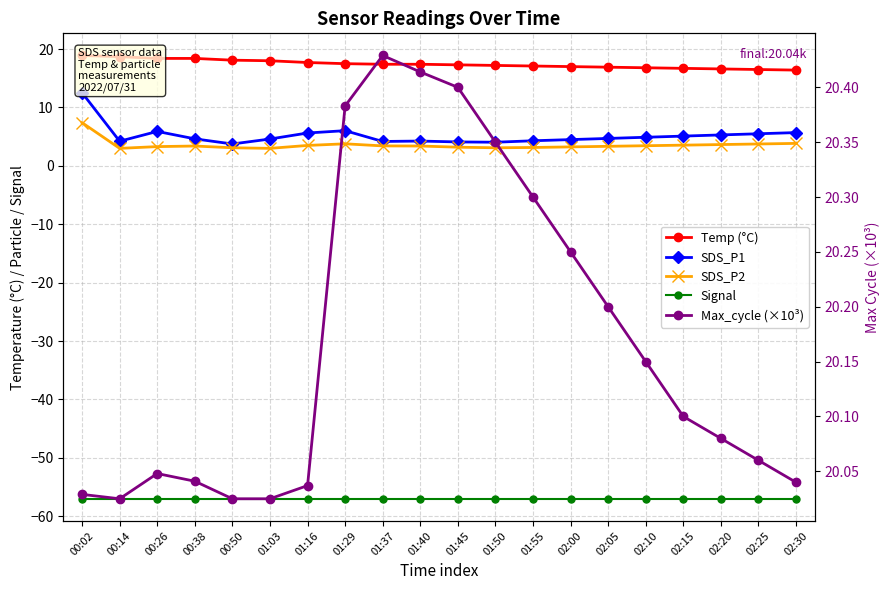

What is the spread (max minus min) of values at 02:15?

77.1